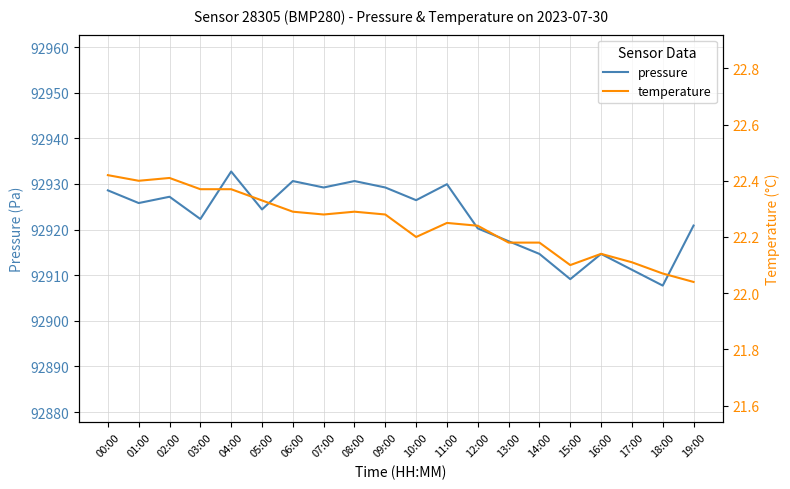

What is the average value of the pressure series?

92922.7